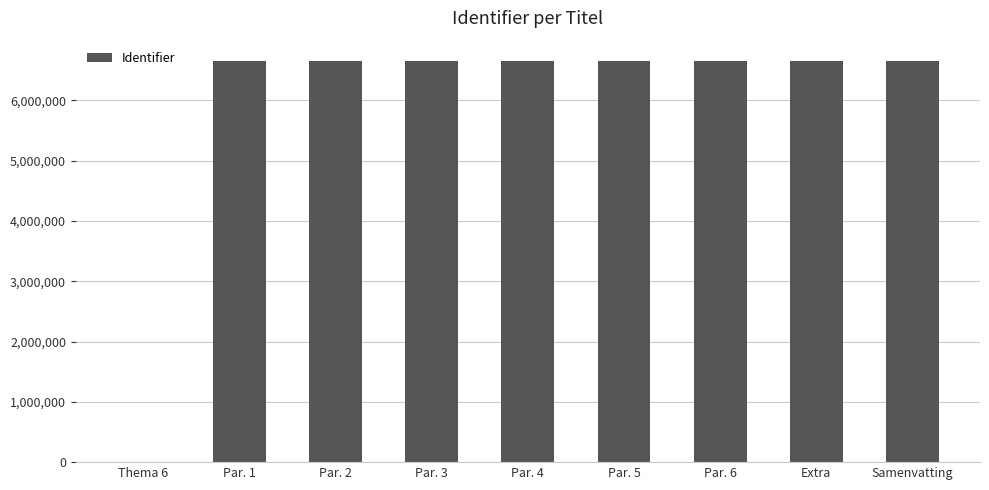

What is the ratio of the value at Par. 2 to the value at Extra?

1.0